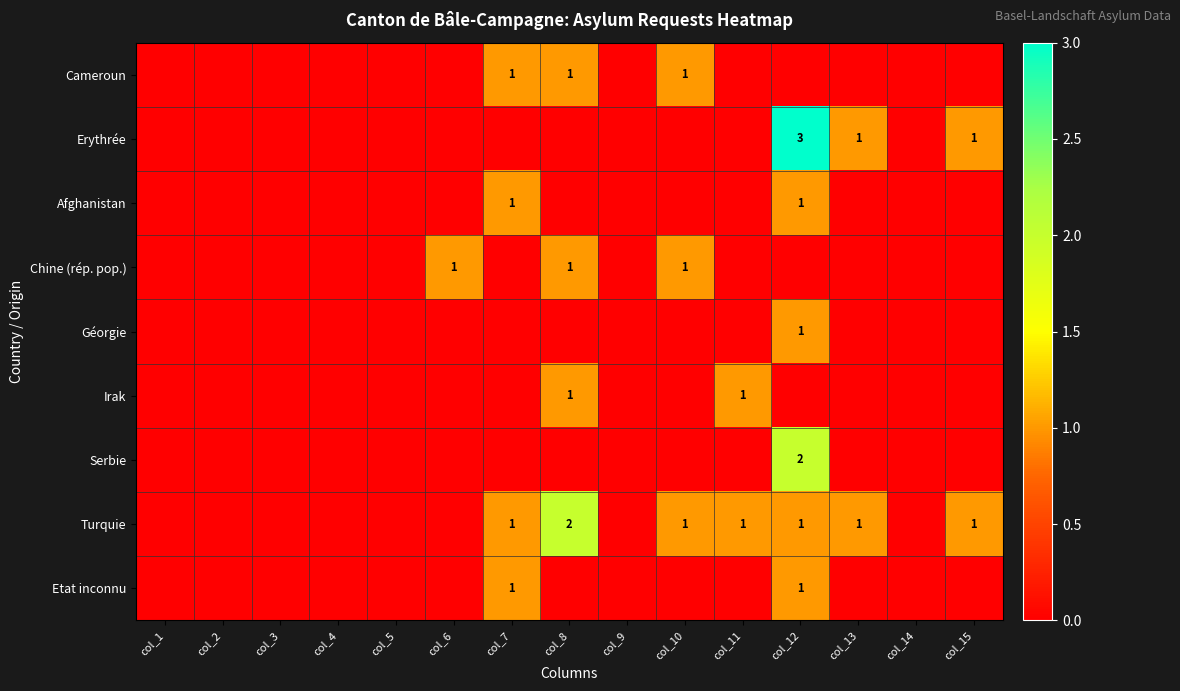

The value of Etat inconnu at col_7 is 1. True or false?

True